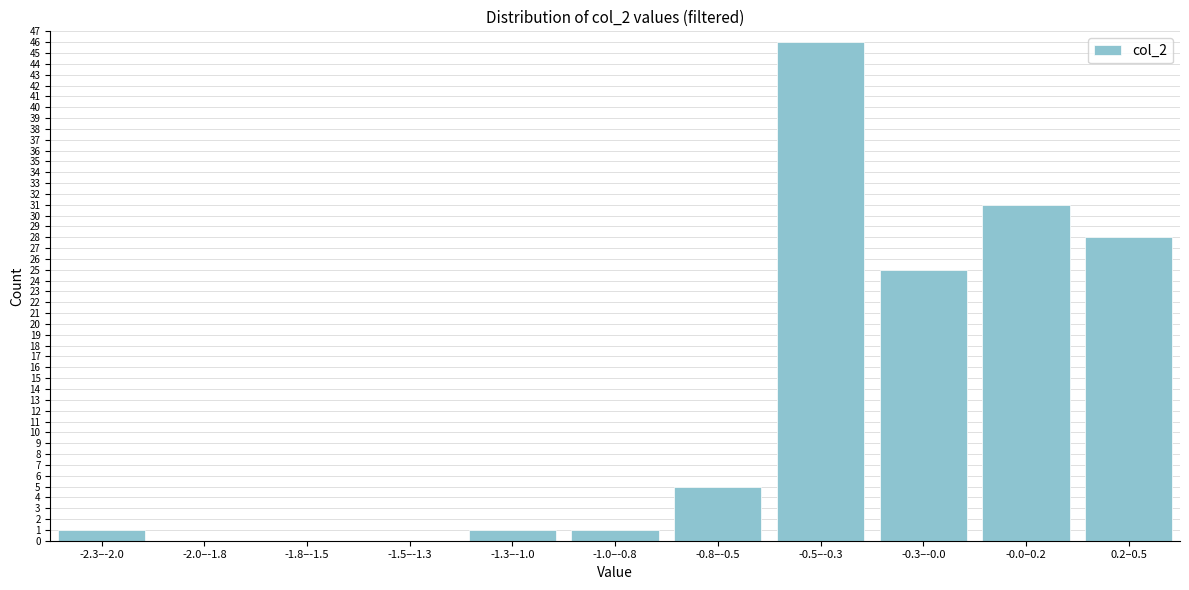

Reading right to left, extract all data points from this chart.

0.2–0.5=28	-0.0–0.2=31	-0.3–-0.0=25	-0.5–-0.3=46	-0.8–-0.5=5	-1.0–-0.8=1	-1.3–-1.0=1	-1.5–-1.3=0	-1.8–-1.5=0	-2.0–-1.8=0	-2.3–-2.0=1